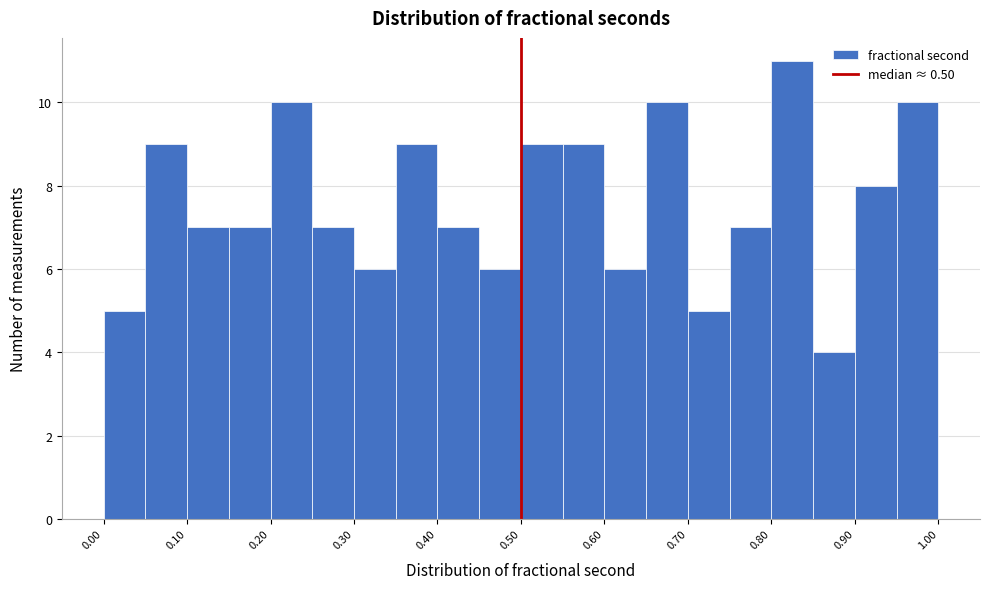

Which range on the x-axis has the tallest bar?

0.80 to 0.85